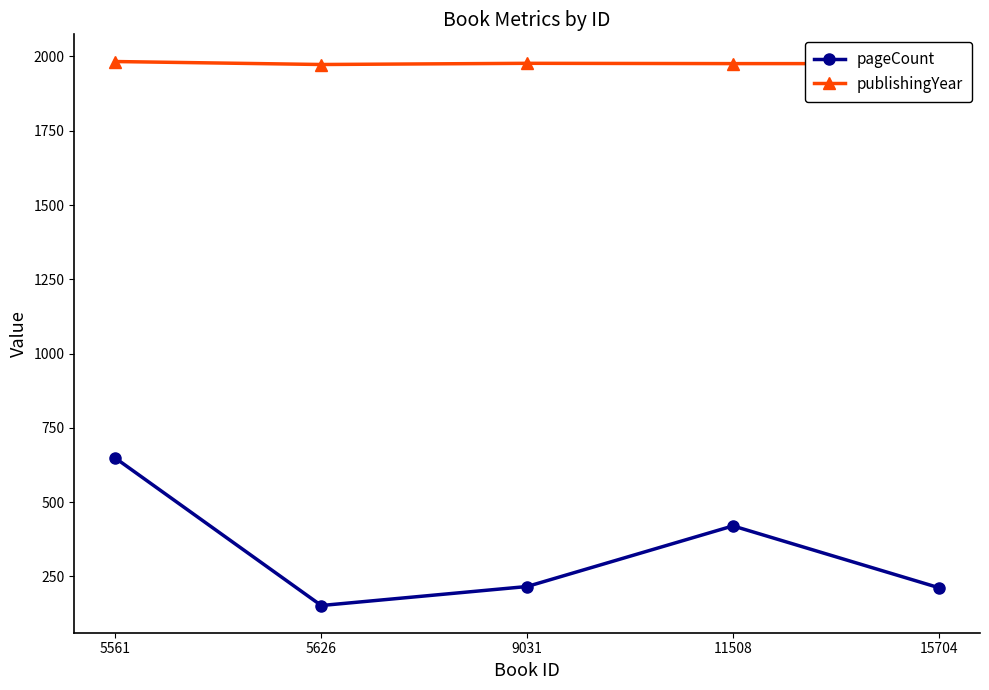

At which category does pageCount reach its first local peak?

11508